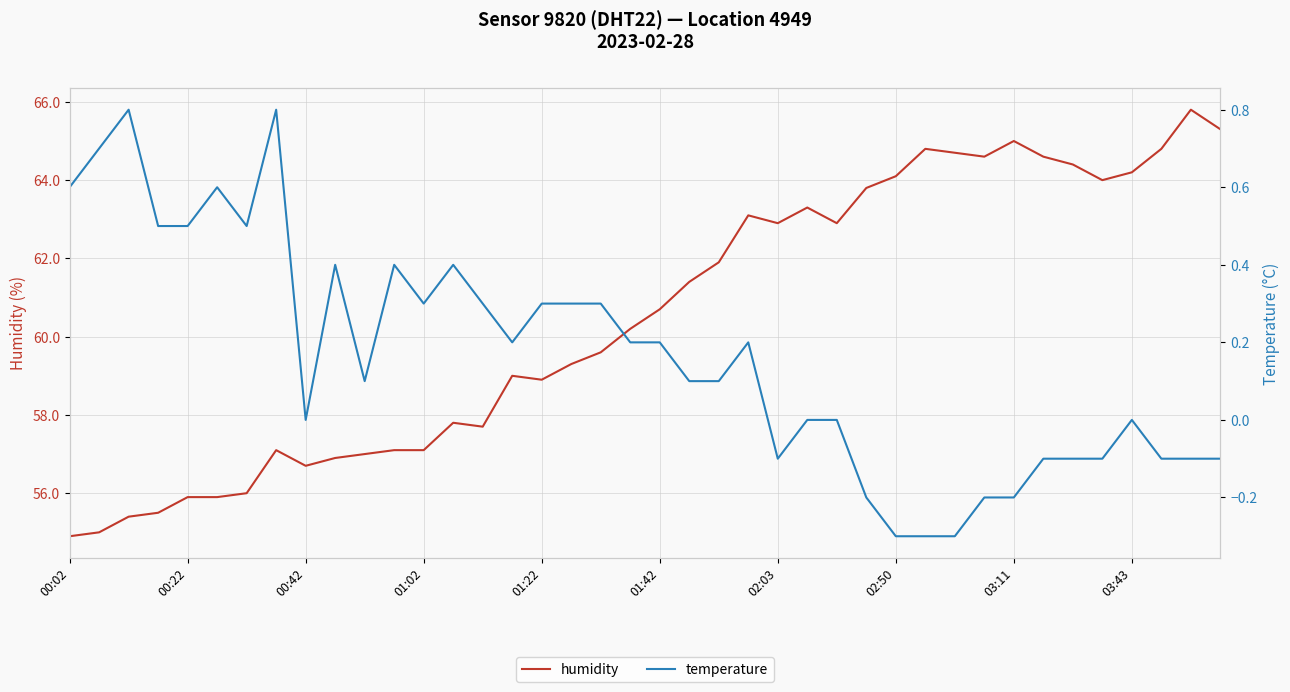

How many values in the humidity series exceed 60?

21